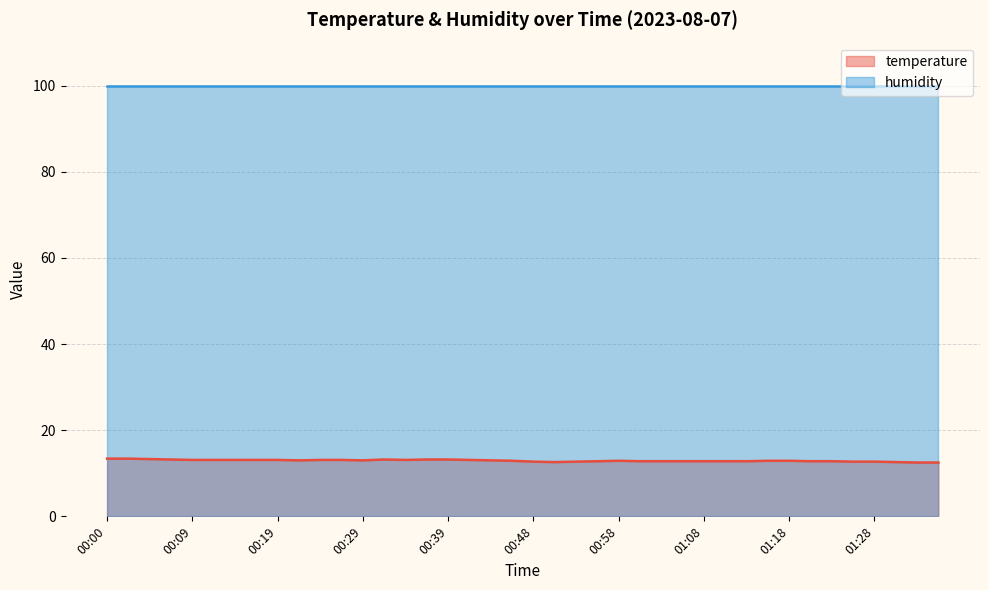

How many interior local valleys (lower than both neighbors) does the data have?

4